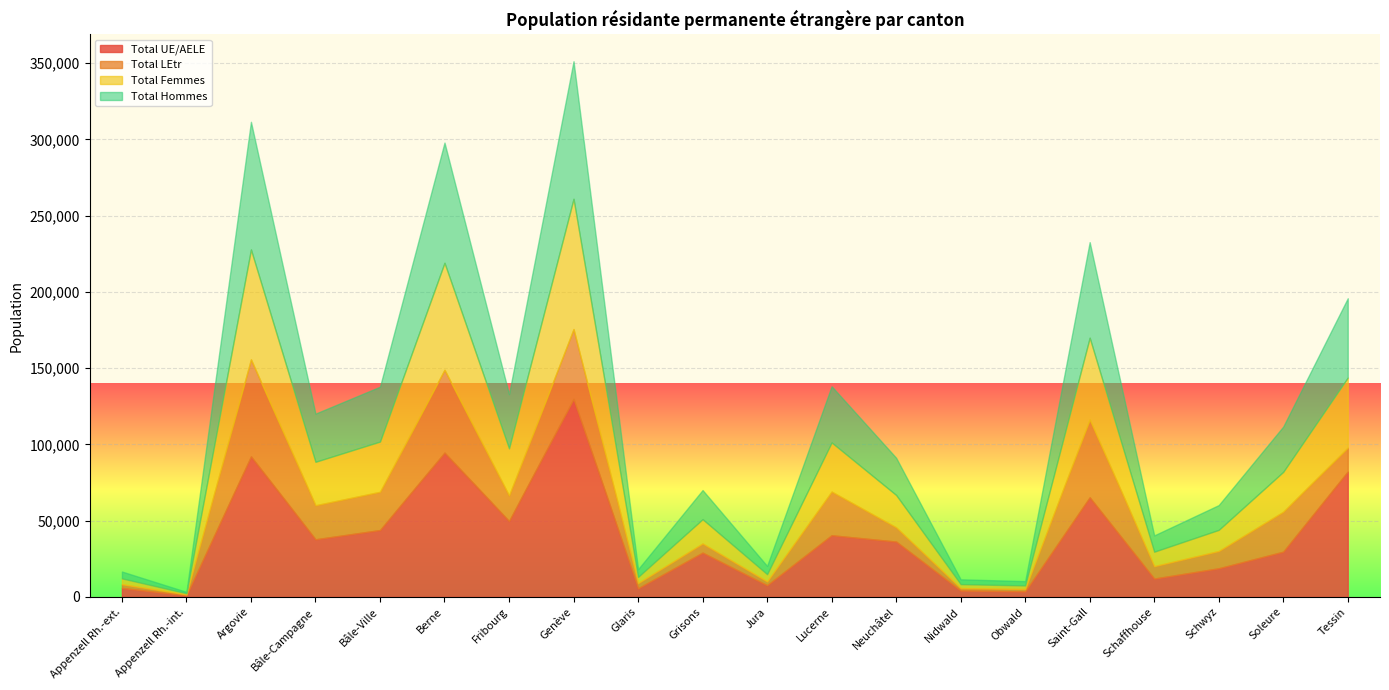

True or false: Total Hommes and Total Femmes intersect in this chart.

False